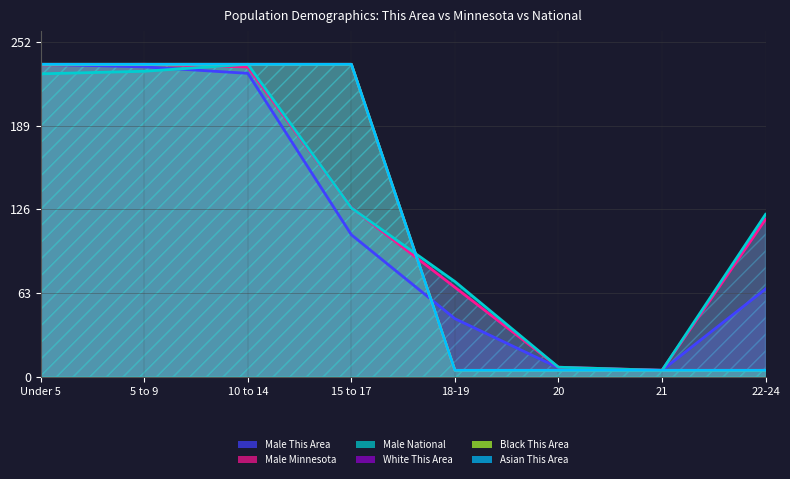

Reading left to right, transcribe all the data shown in this chart.

Male This Area: Under 5=235.0	5 to 9=233.1	10 to 14=228.2	15 to 17=106.9	18-19=43.8	20=6.9	21=5.0	22-24=66.1
Male Minnesota: Under 5=234.6	5 to 9=235.0	10 to 14=233.0	15 to 17=127.3	18-19=67.4	20=7.4	21=5.0	22-24=118.6
Male National: Under 5=227.8	5 to 9=229.8	10 to 14=235.0	15 to 17=127.0	18-19=71.7	20=7.3	21=5.0	22-24=122.2
White This Area: Under 5=235.0	5 to 9=235.0	10 to 14=235.0	15 to 17=235.0	18-19=5.0	20=5.0	21=5.0	22-24=5.0
Black This Area: Under 5=235.0	5 to 9=235.0	10 to 14=235.0	15 to 17=235.0	18-19=5.0	20=5.0	21=5.0	22-24=5.0
Asian This Area: Under 5=235.0	5 to 9=235.0	10 to 14=235.0	15 to 17=235.0	18-19=5.0	20=5.0	21=5.0	22-24=5.0